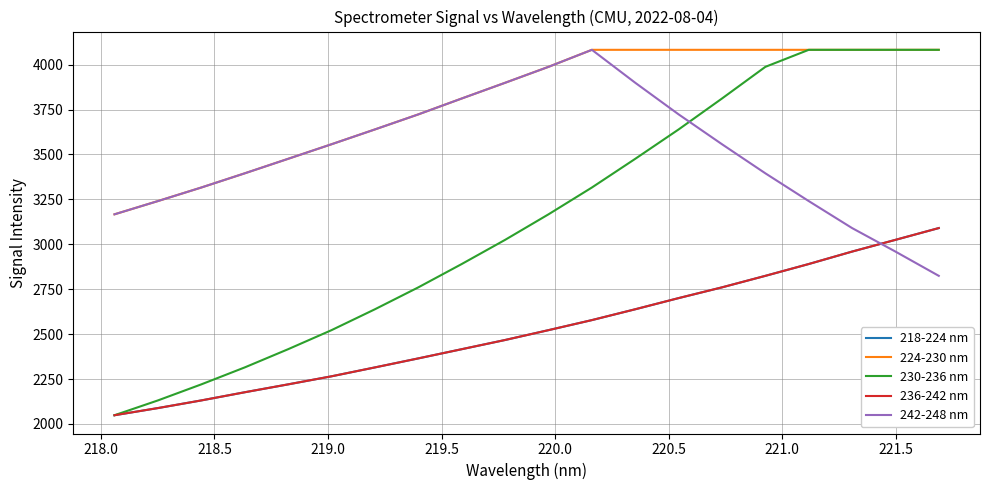

Does the chart display data point markers on the line(s)?

No